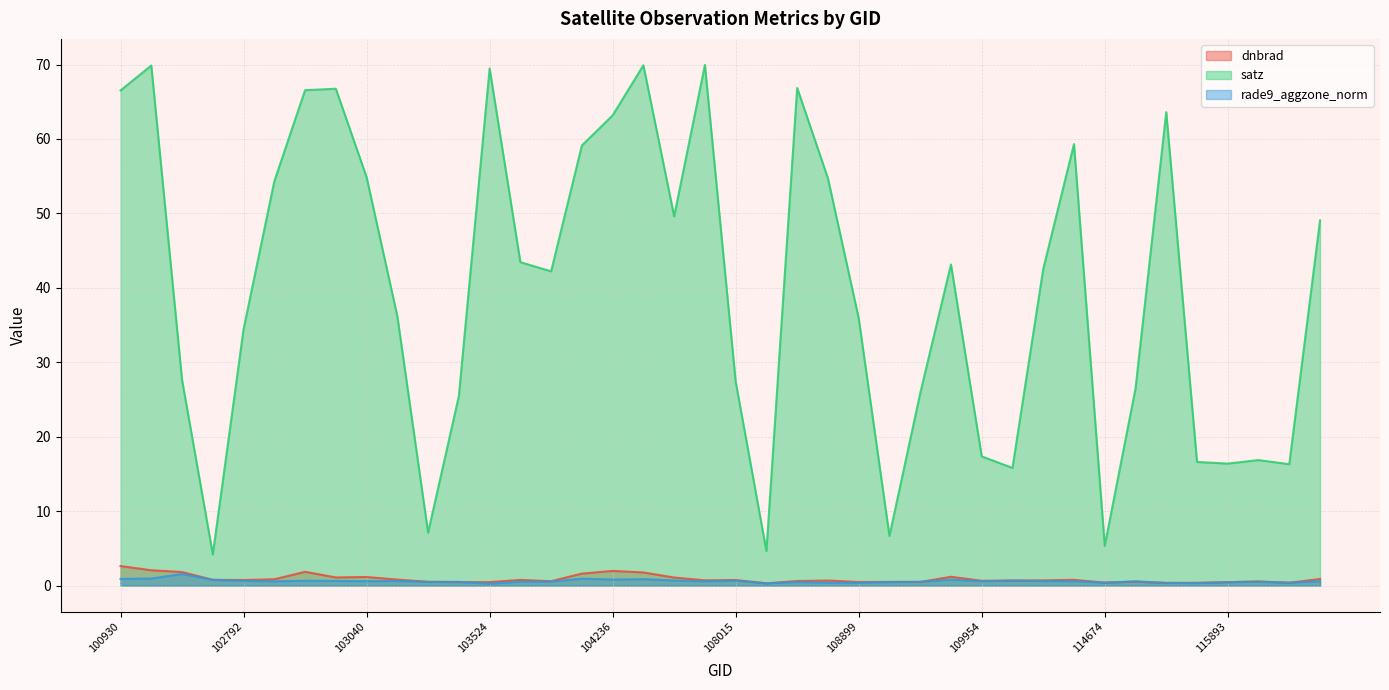

What is the maximum value shown in the chart?

69.9